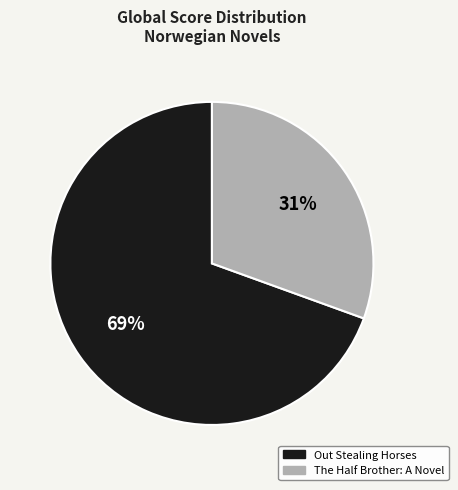

What is the largest slice in the pie chart?

Out Stealing Horses